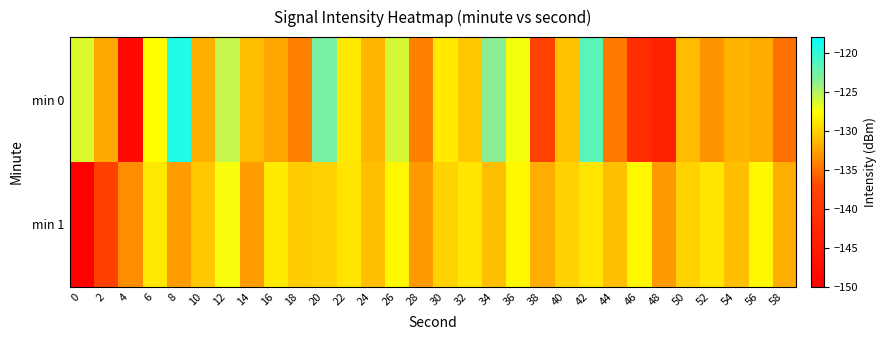

Reading left to right, what are all the values shown in this chart?

min 0: 0=-126.4	2=-132.1	4=-148.1	6=-127.7	8=-119.3	10=-131.8	12=-125.6	14=-131.1	16=-132.3	18=-134.2	20=-122.8	22=-128.8	24=-131.5	26=-126.1	28=-134.1	30=-128.7	32=-130.6	34=-123.6	36=-127.2	38=-137.7	40=-130.9	42=-121.6	44=-134.5	46=-141.7	48=-143.5	50=-131.1	52=-133.2	54=-131.6	56=-132.0	58=-135.0
min 1: 0=-149.5	2=-137.8	4=-133.6	6=-128.8	8=-132.8	10=-130.5	12=-127.3	14=-132.8	16=-128.7	18=-130.3	20=-130.0	22=-129.0	24=-131.0	26=-128.0	28=-133.0	30=-130.0	32=-129.0	34=-131.0	36=-128.0	38=-132.0	40=-130.0	42=-129.0	44=-131.0	46=-128.0	48=-133.0	50=-130.0	52=-129.0	54=-131.0	56=-128.0	58=-132.0